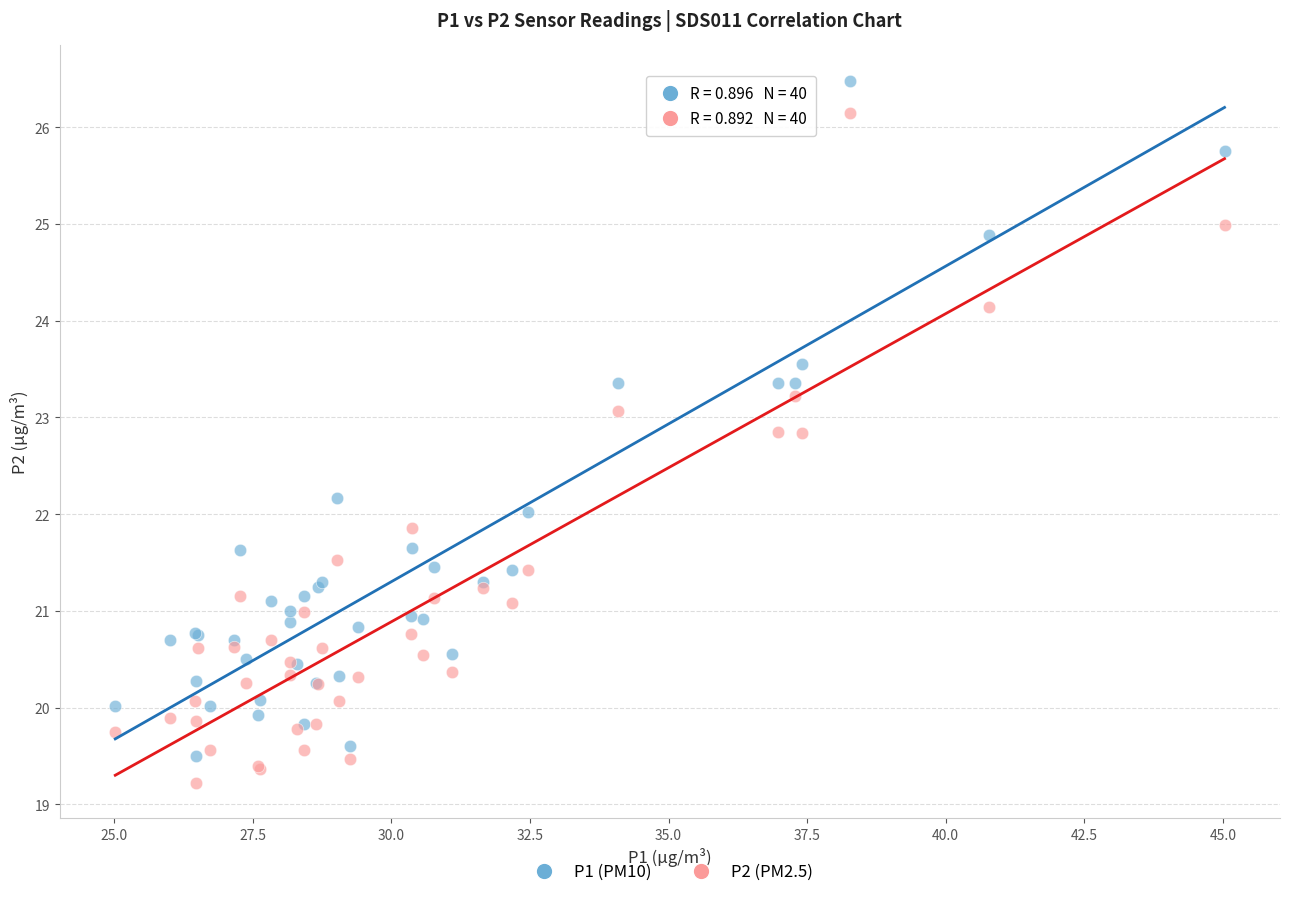

What is the X range (max minus min) for the scatter plot?

20.0